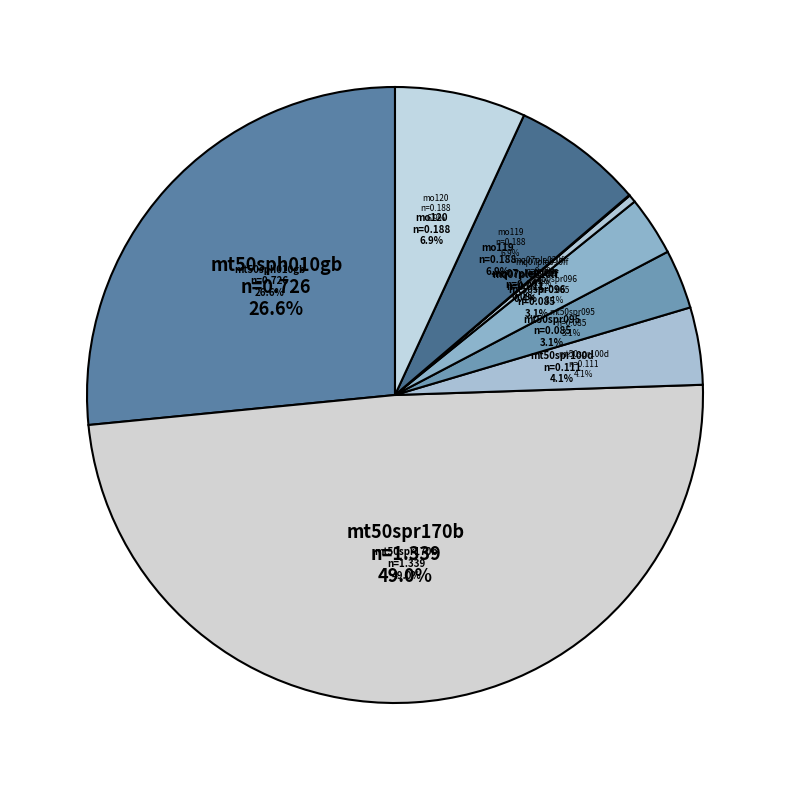

Is there any slice that represents more than half of the pie?

No